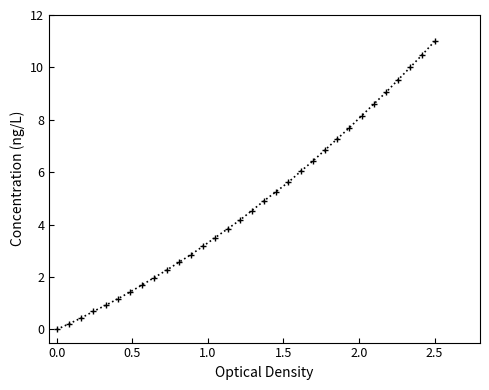

What is the sum of all values?

152.4